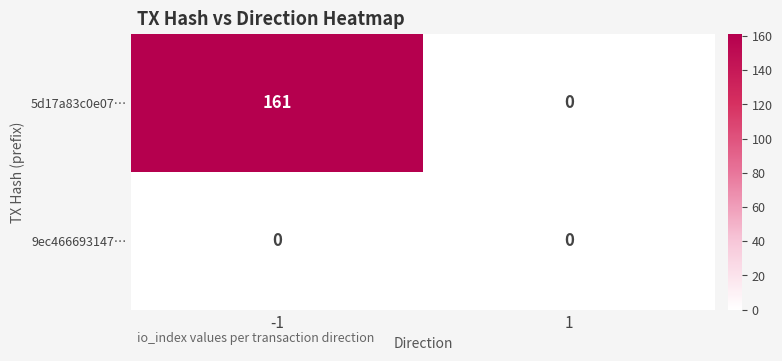

Reading left to right, list all the values displayed in this chart.

5d17a83c0e07…: 161	0
9ec466693147…: 0	0